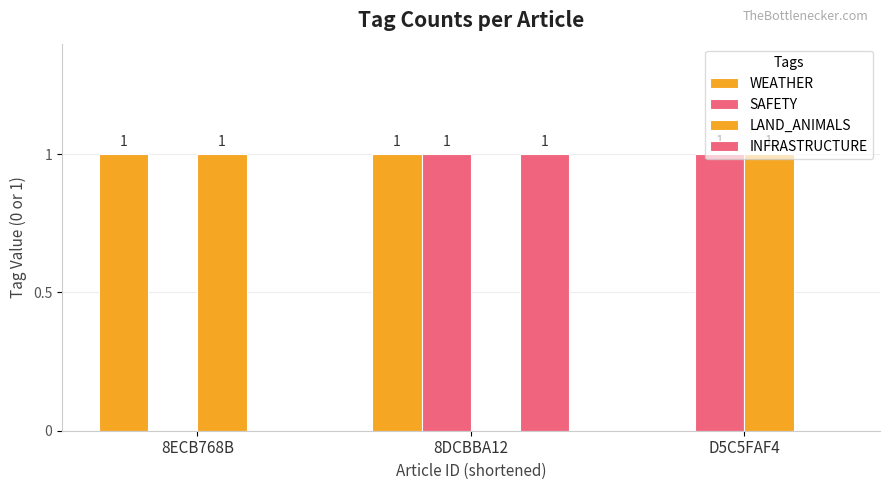

How many values in the INFRASTRUCTURE series exceed 0?

1